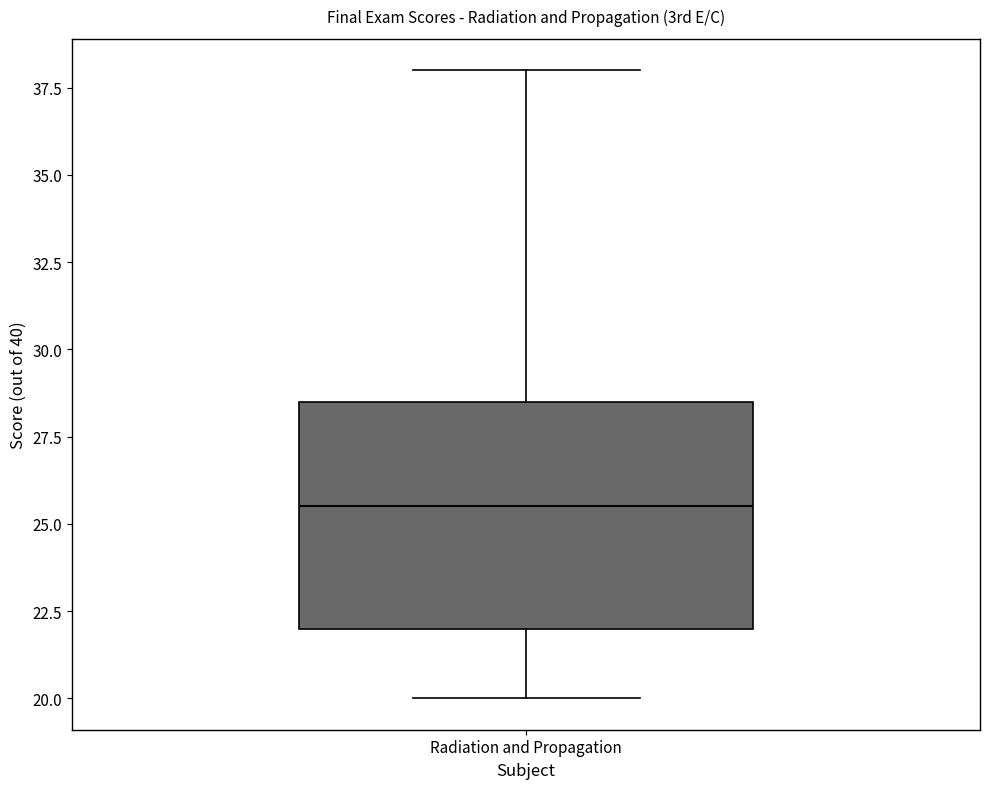

Where is the upper edge of the box for Radiation and Propagation on the y-axis? The values are not printed on the chart, so give them approximately, as read against the axis.

28.5